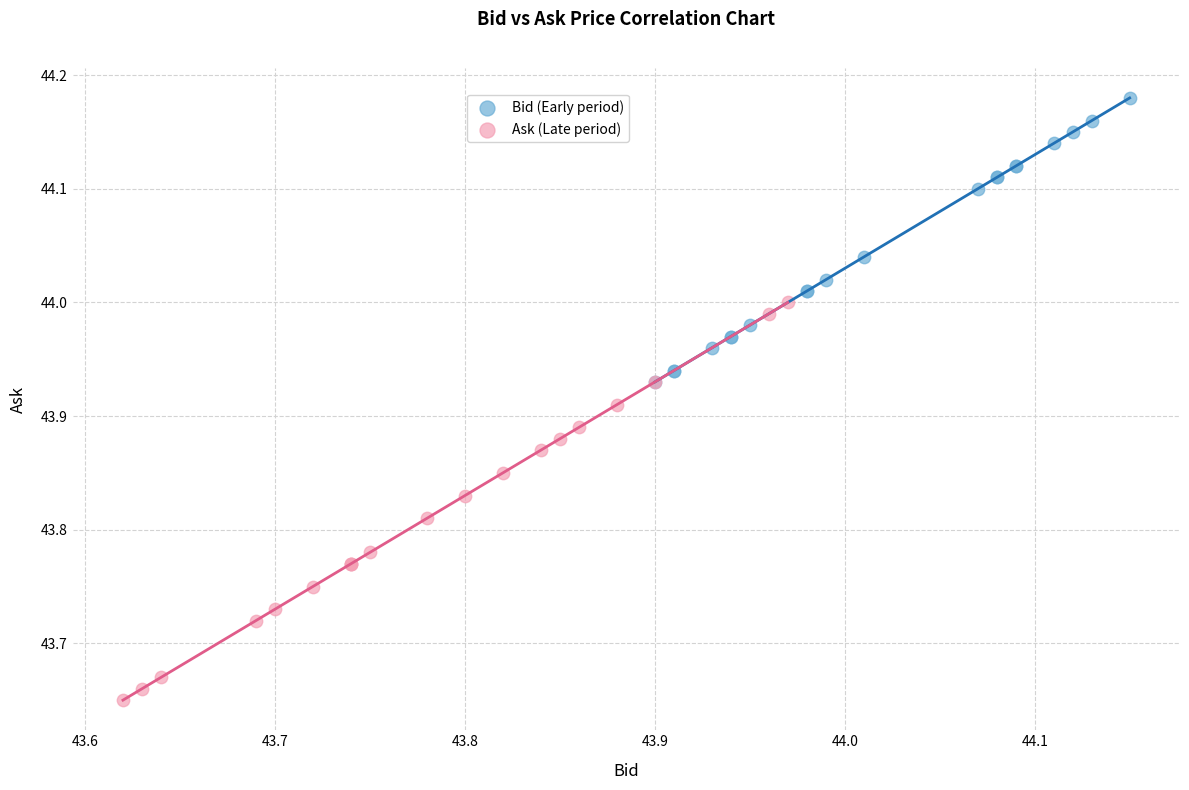

Which series has the widest spread of Y values?

Ask (Late period)